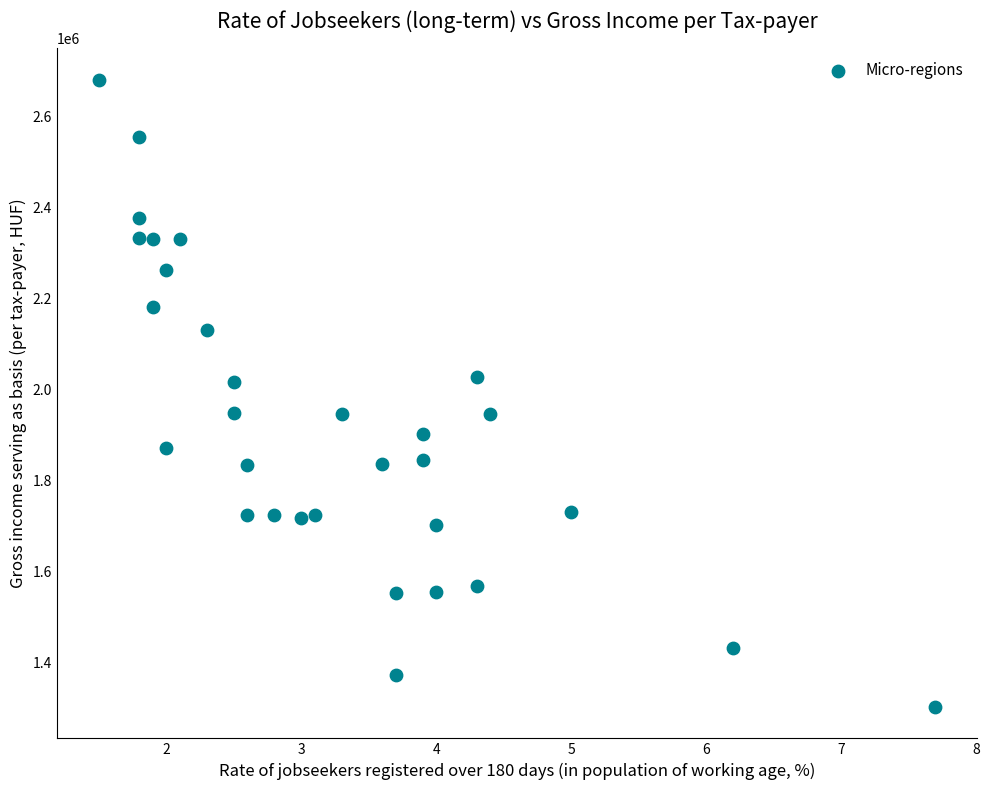

Count the number of points in this scatter plot.

31